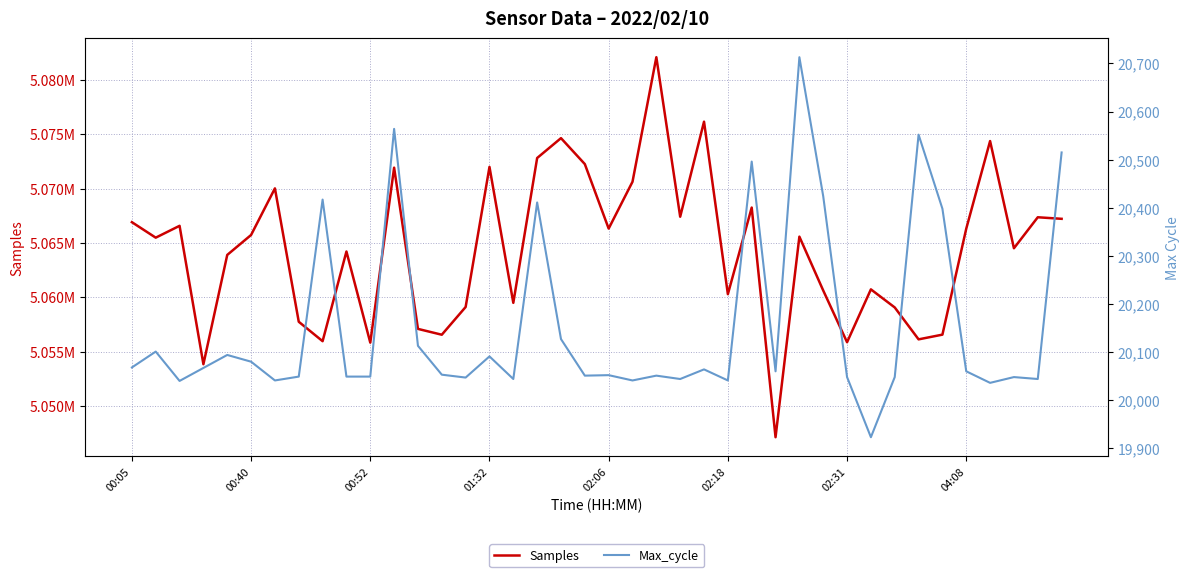

Reading right to left, transcribe all the data shown in this chart.

Samples: 5067215	5067358	5064508	5074366	5066310	5056563	5056129	5059064	5060726	5055865	5060623	5065574	5047130	5068250	5060287	5076149	5067408	5082078	5070624	5066317	5072248	5074635	5072808	5059488	5071989	5059105	5056555	5057091	5071919	5055828	5064208	5055961	5057747	5070016	5065729	5063895	5053842	5066571	5065482	5066906
Max_cycle: 20515	20044	20048	20036	20060	20398	20552	20048	19923	20048	20424	20713	20060	20496	20041	20064	20044	20051	20041	20052	20051	20127	20411	20044	20091	20047	20053	20113	20564	20049	20049	20417	20049	20041	20080	20094	20067	20040	20101	20068